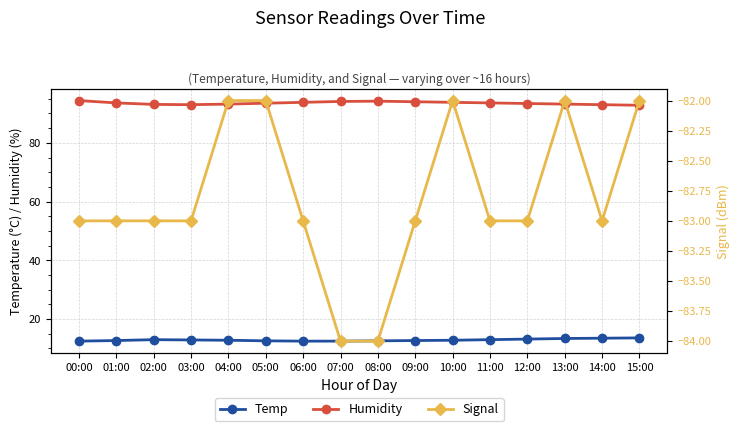

What is the greatest value displayed?

94.4